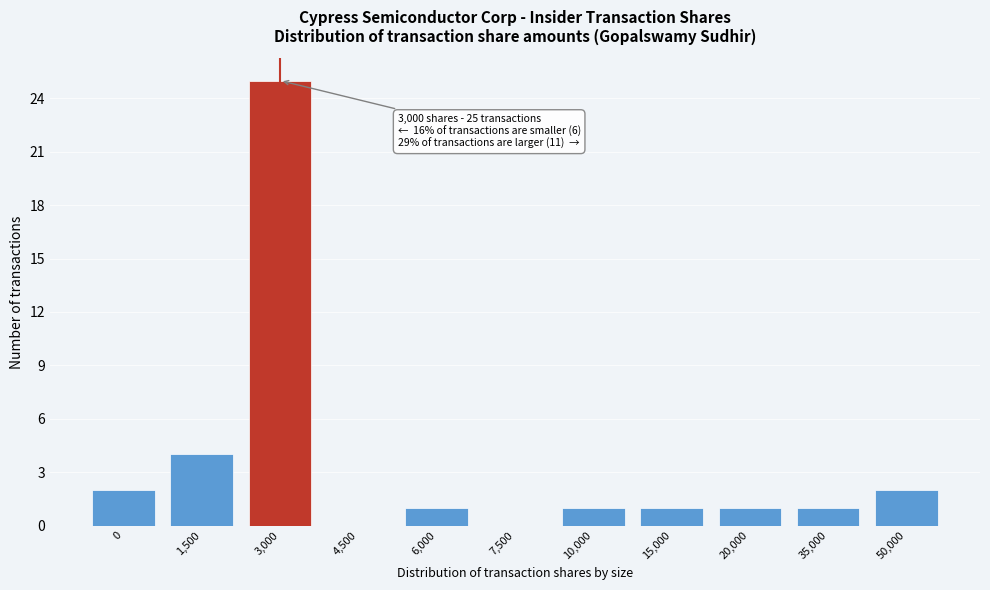

Reading left to right, transcribe all the data shown in this chart.

0=2	1,500=4	3,000=25	4,500=0	6,000=1	7,500=0	10,000=1	15,000=1	20,000=1	35,000=1	50,000=2